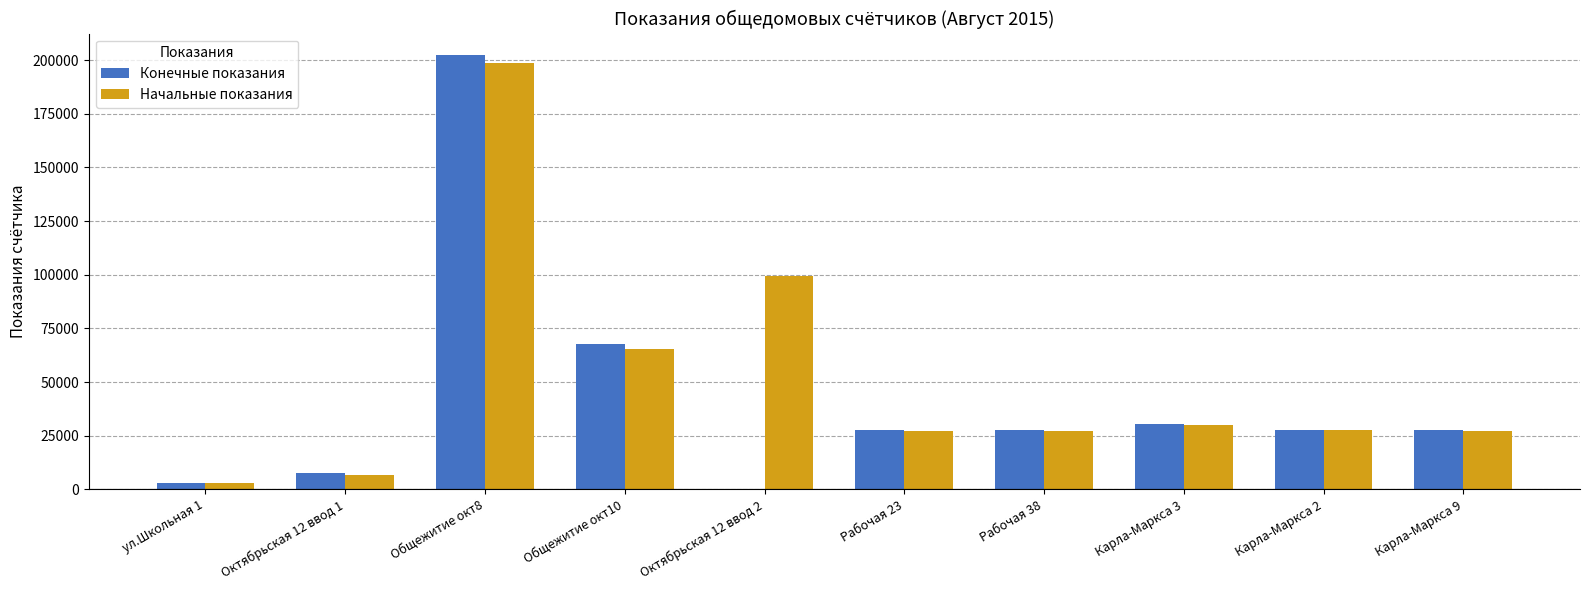

The value of Начальные показания at Карла-Маркса 2 is 44841.4. True or false?

False